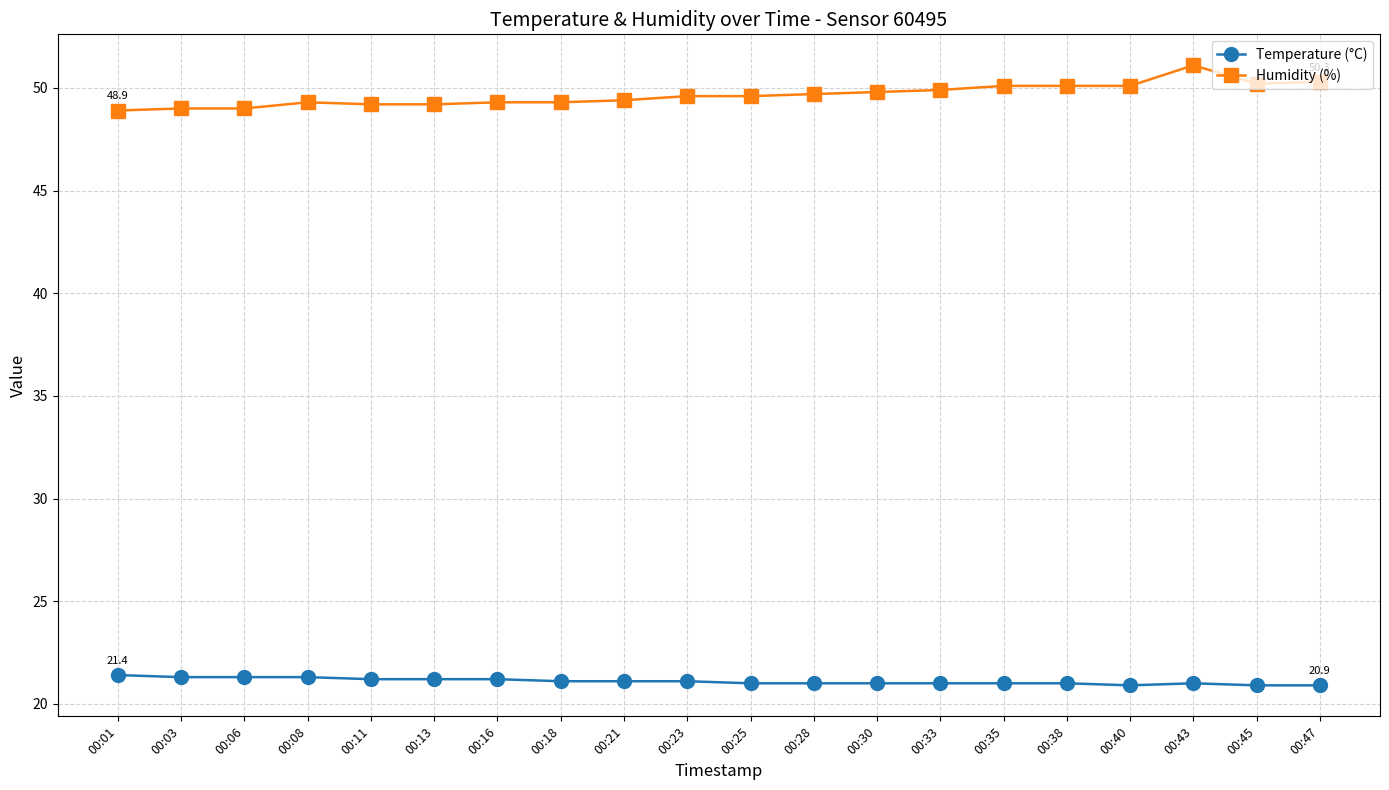

At how many categories does at least one series exceed 45?

20